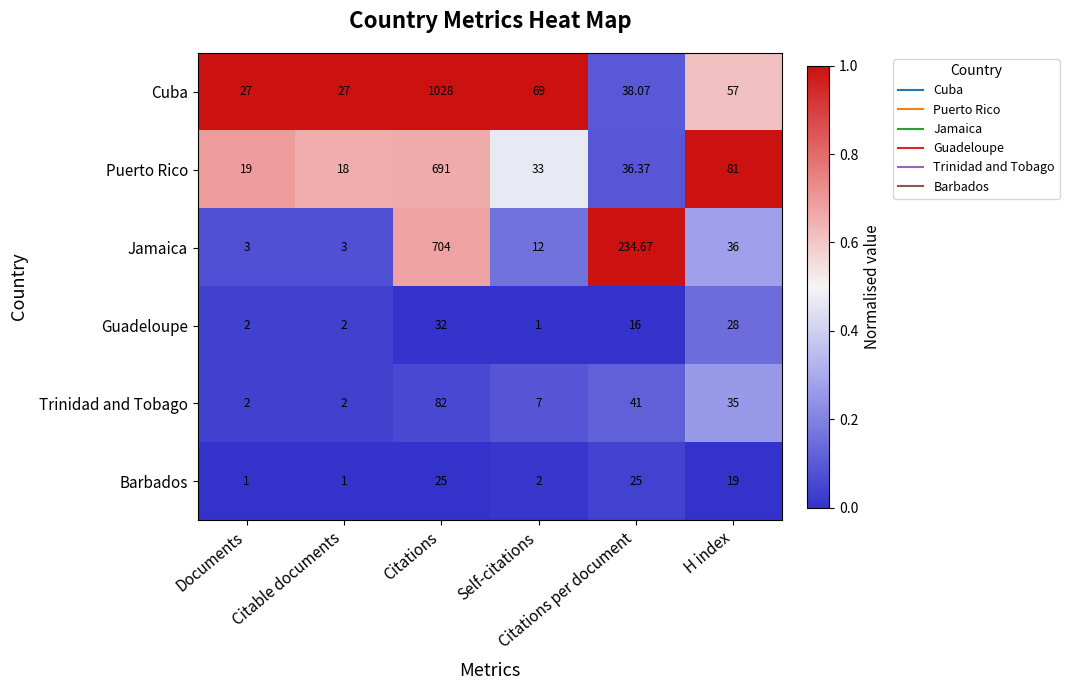

Which series has the largest total across all categories?

Cuba